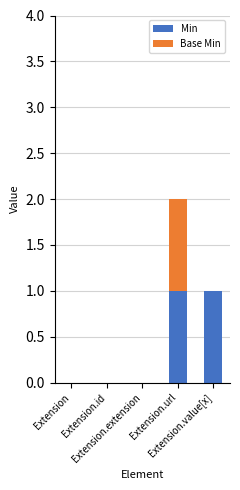

Are the bars horizontal?

No